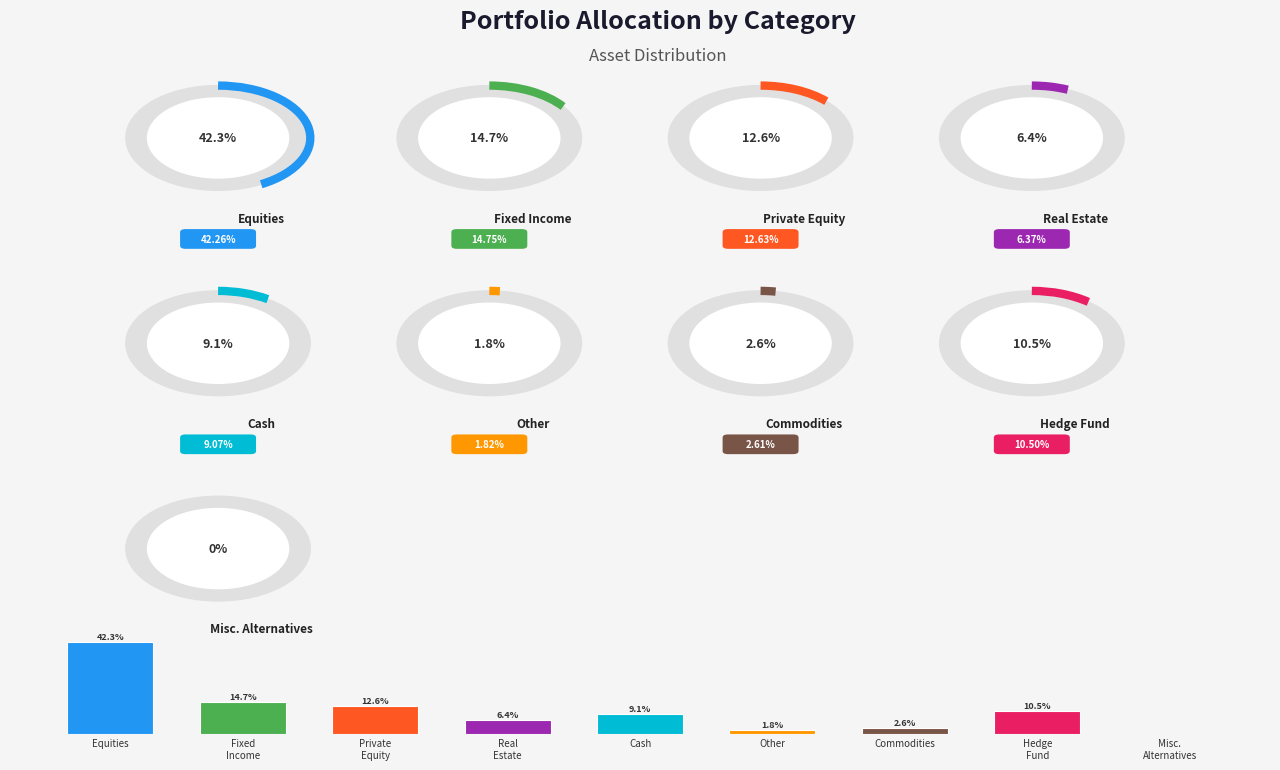

Between Equities and Cash, which is larger?

Equities